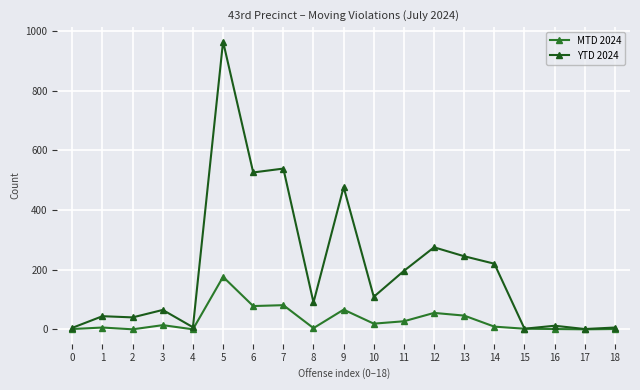

True or false: YTD 2024 and MTD 2024 intersect in this chart.

False